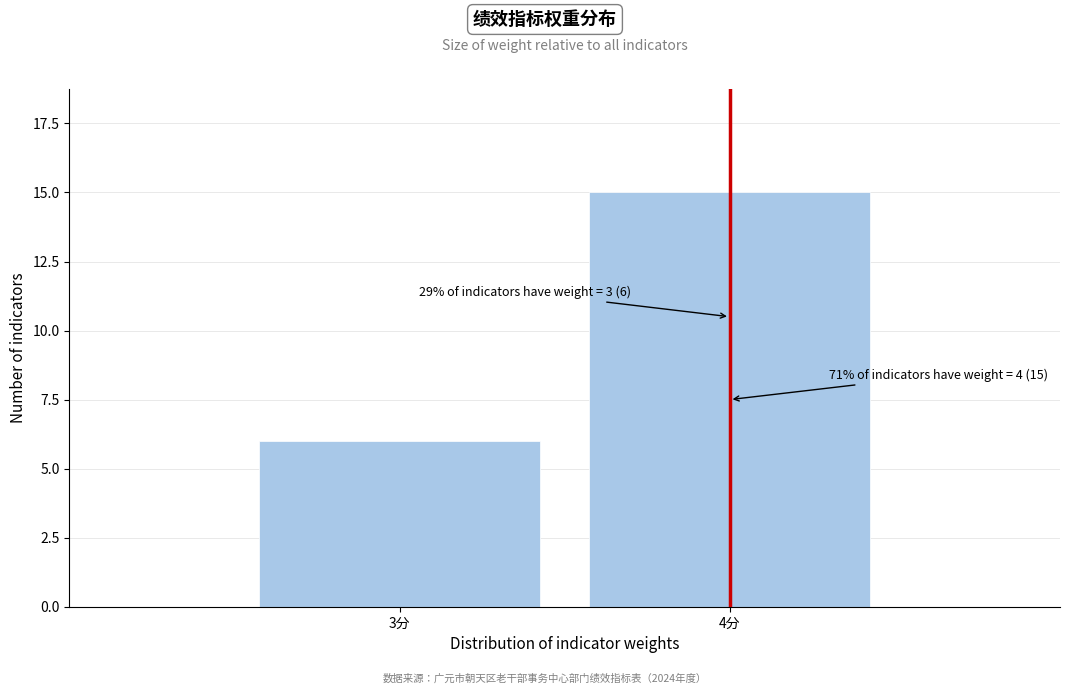

Reading left to right, list all the values displayed in this chart.

6	15